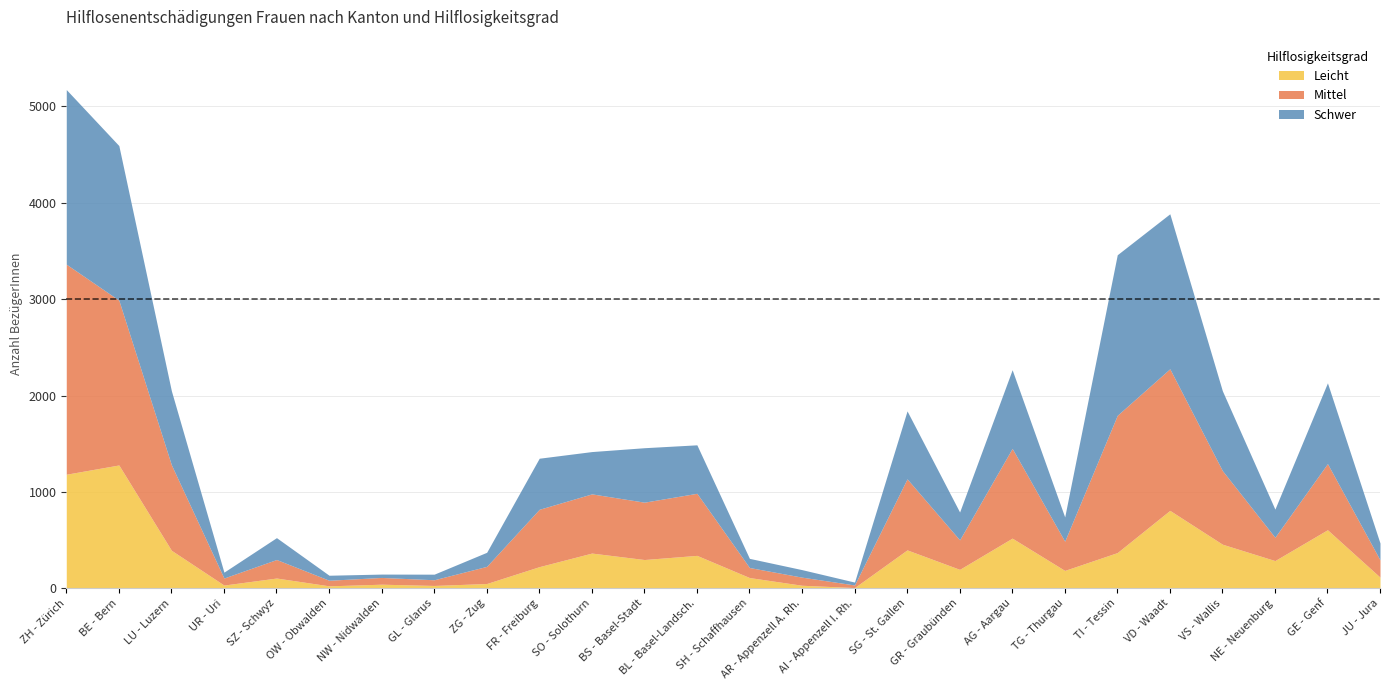

How many intersections are there between Mittel and Leicht?

4